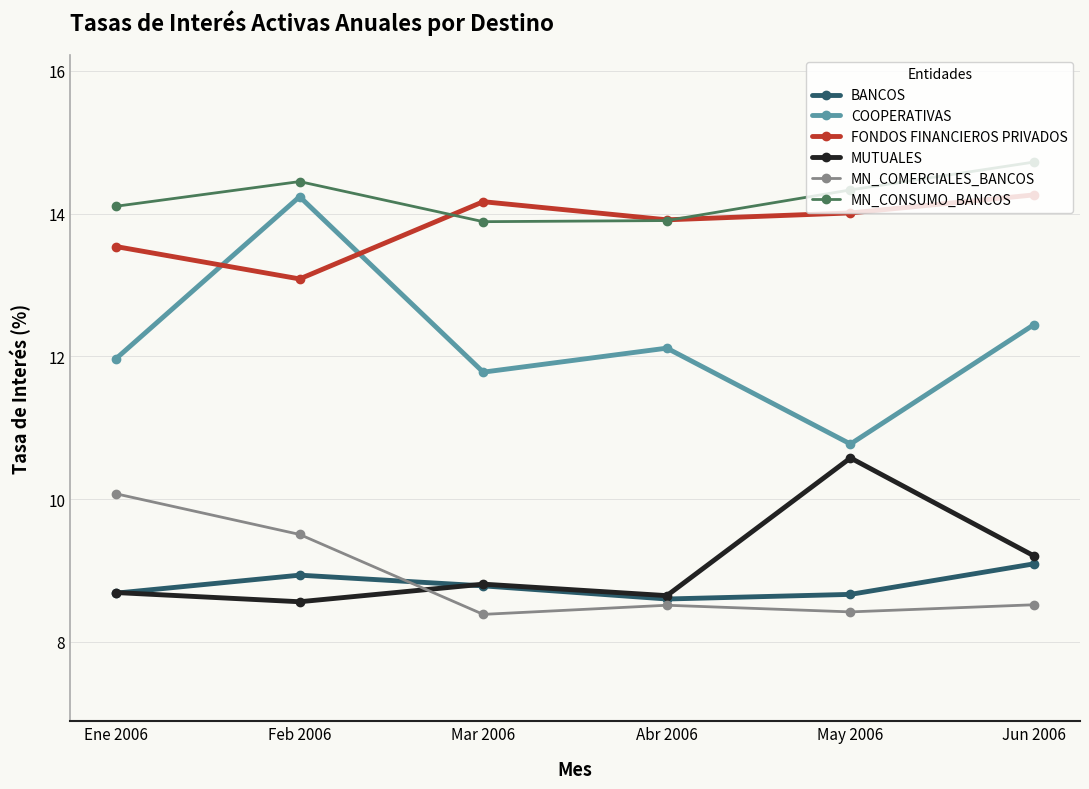

Does the chart have visible grid lines?

Yes